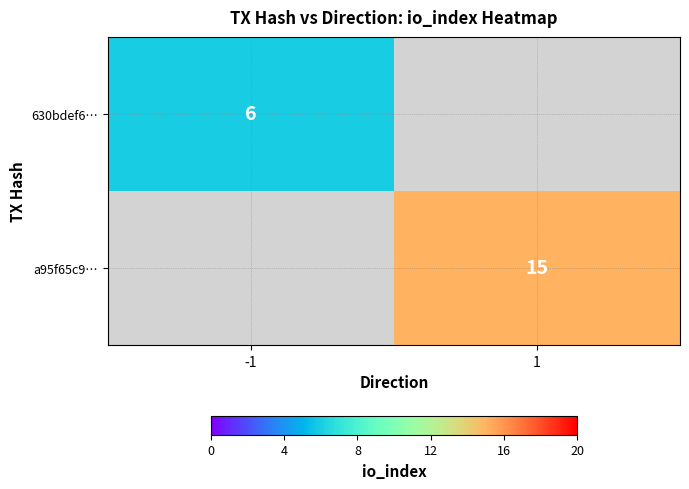

Is the value of 630bdef6… at -1 greater than the value of a95f65c9… at 1?

No